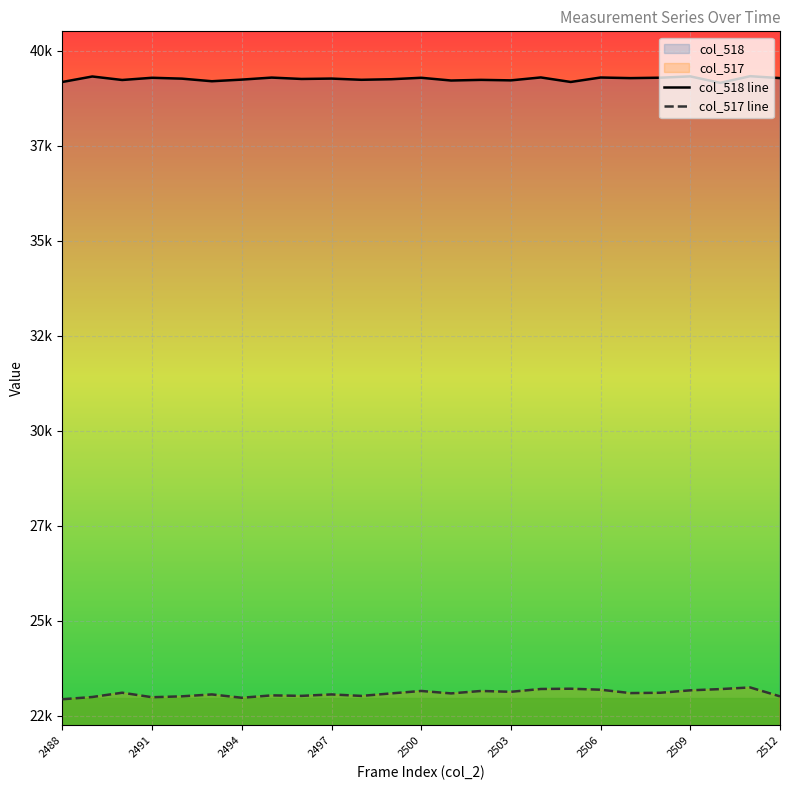

Reading right to left, extract all data points from this chart.

col_518 line: 39275	39326	39150	39321	39286	39275	39291	39174	39293	39216	39229	39212	39284	39246	39231	39263	39253	39289	39236	39193	39261	39284	39226	39318	39174
col_517 line: 23013	23248	23204	23172	23108	23099	23188	23214	23207	23133	23155	23091	23155	23091	23025	23064	23026	23039	22976	23064	23014	22990	23109	22996	22937